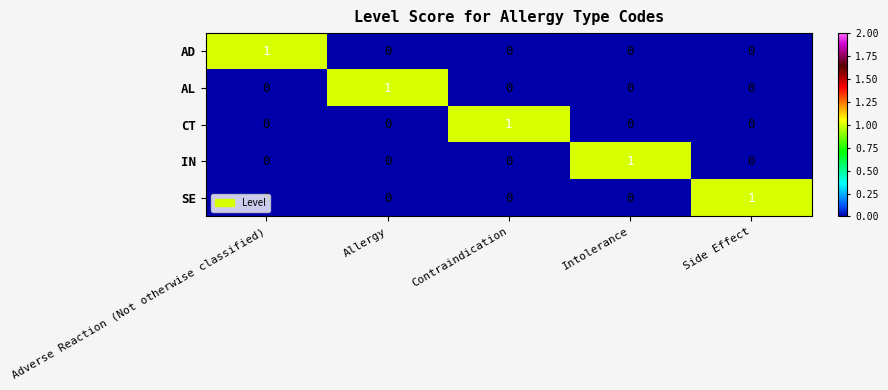

Which category has the highest value in the AL series?

Allergy